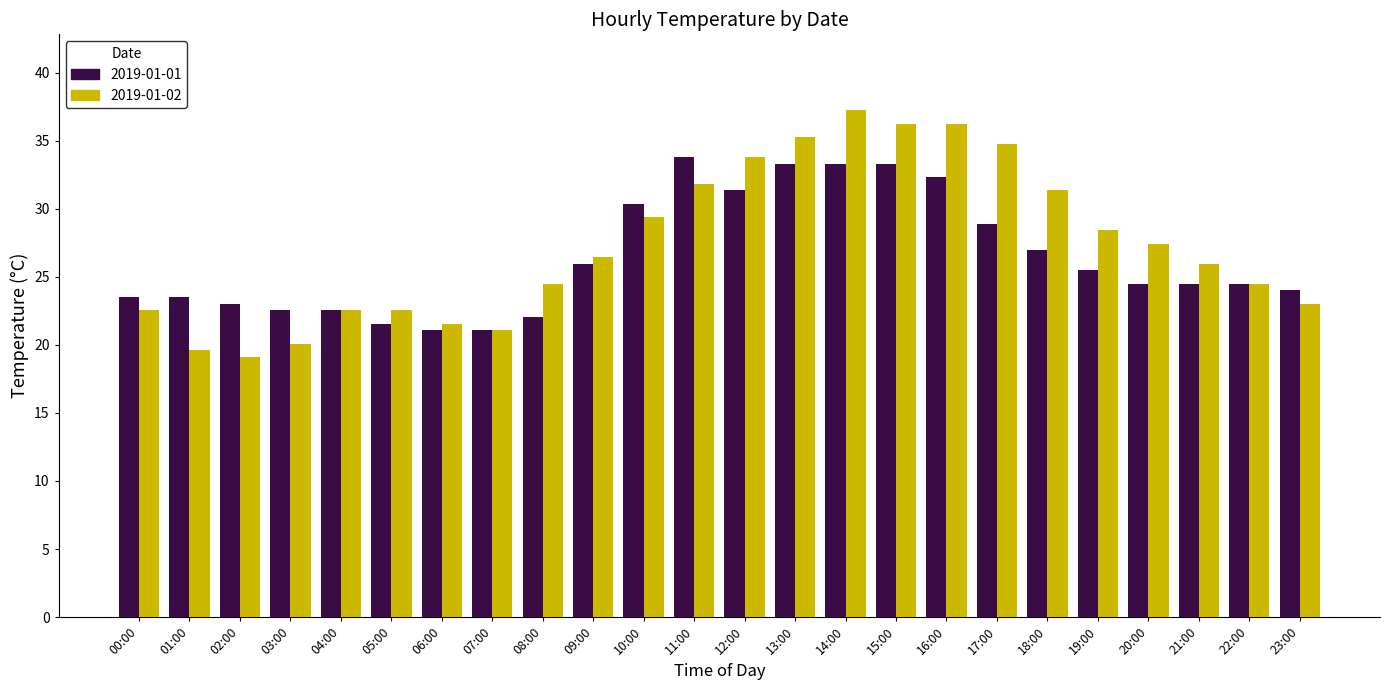

Which series has the widest spread of values?

2019-01-02